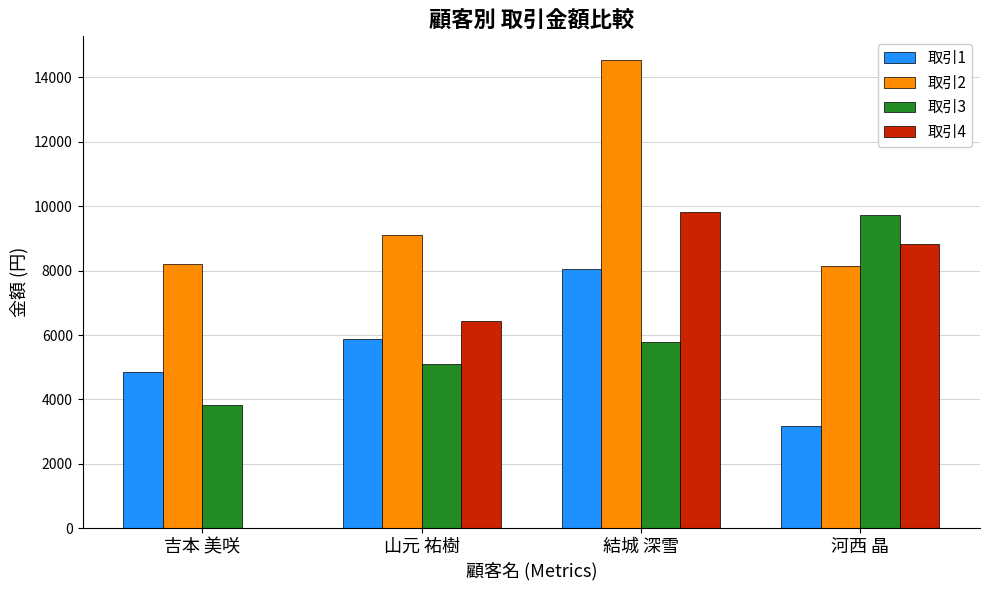

What is the greatest value displayed?

14550